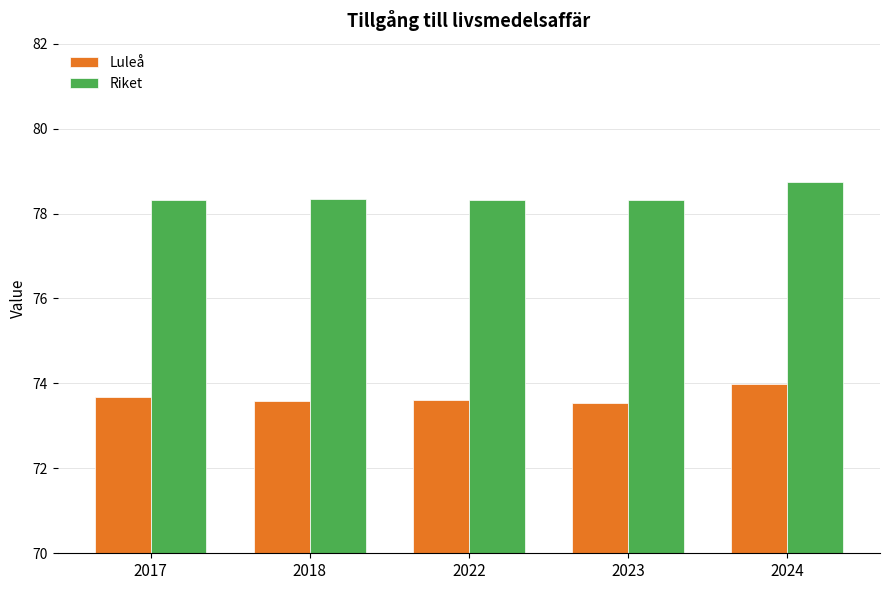

List the series in order of their overall mean, highest first.

Riket, Luleå